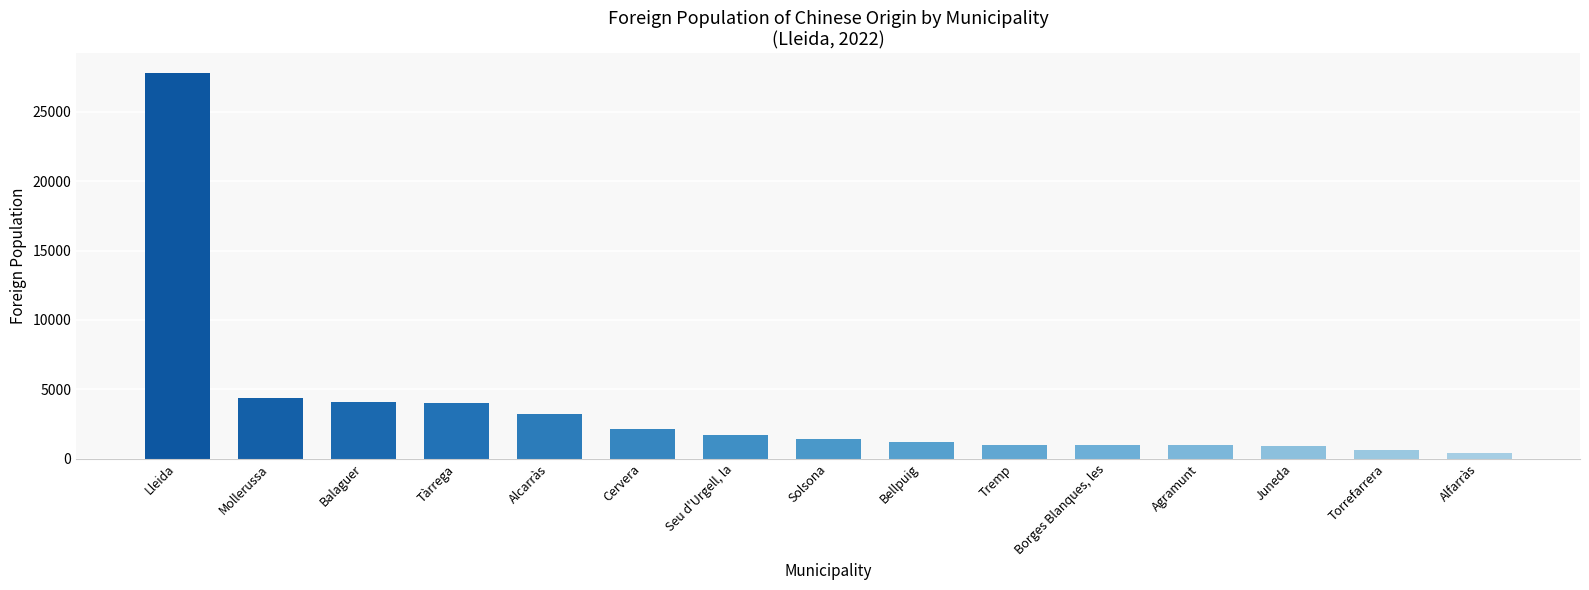

What is the value of the 7th bar from the left?

1707